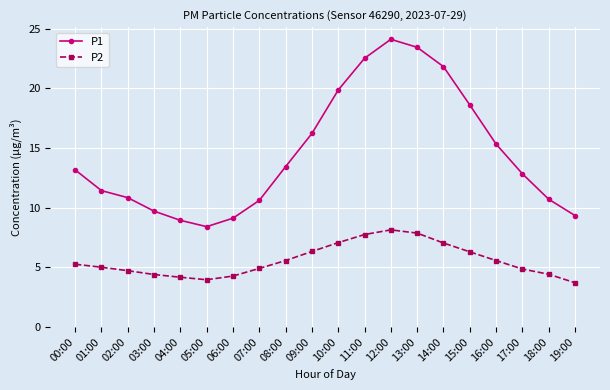

At which label does P2 reach its minimum?

19:00